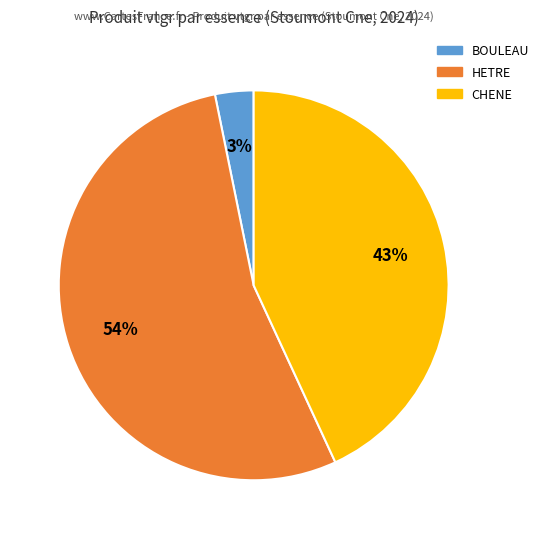

Rank the categories by value from lowest to highest.

BOULEAU, CHENE, HETRE